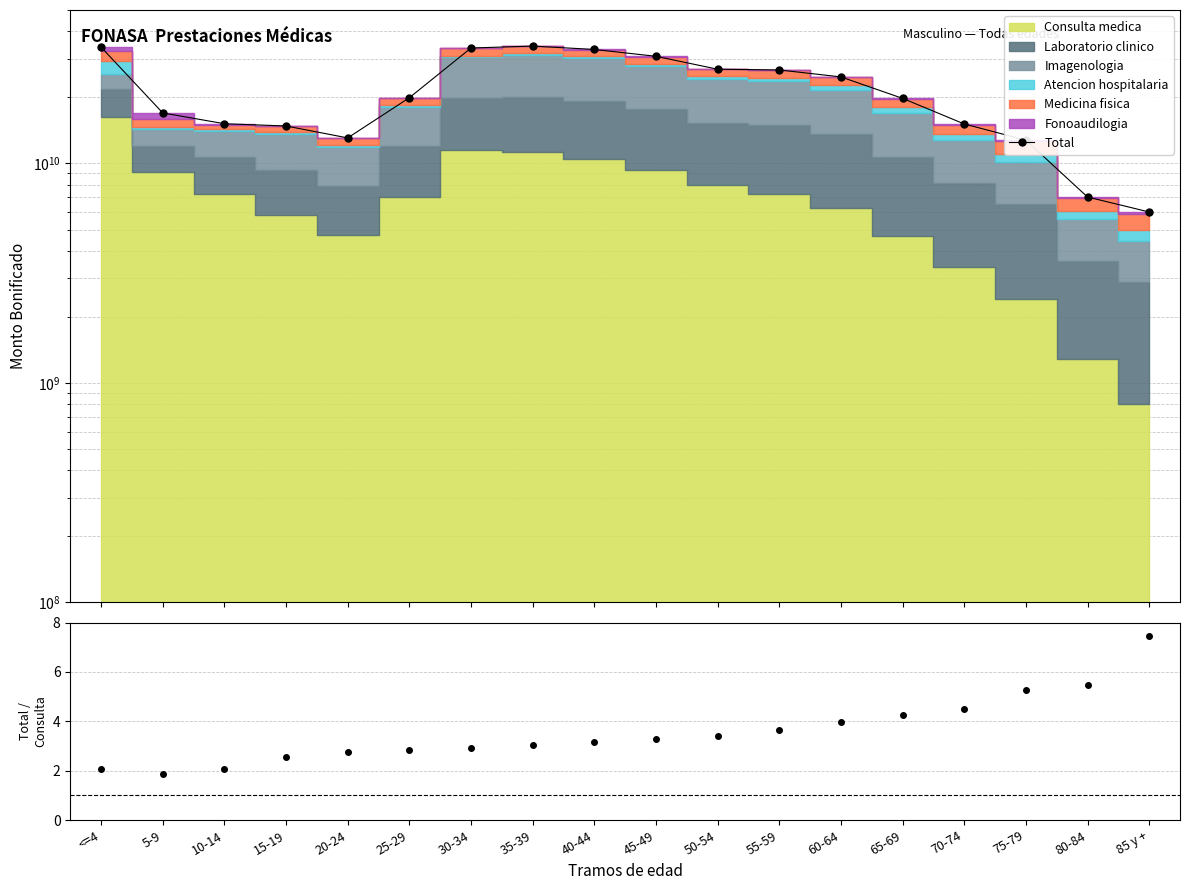

What is the maximum value shown in the chart?

34244841249